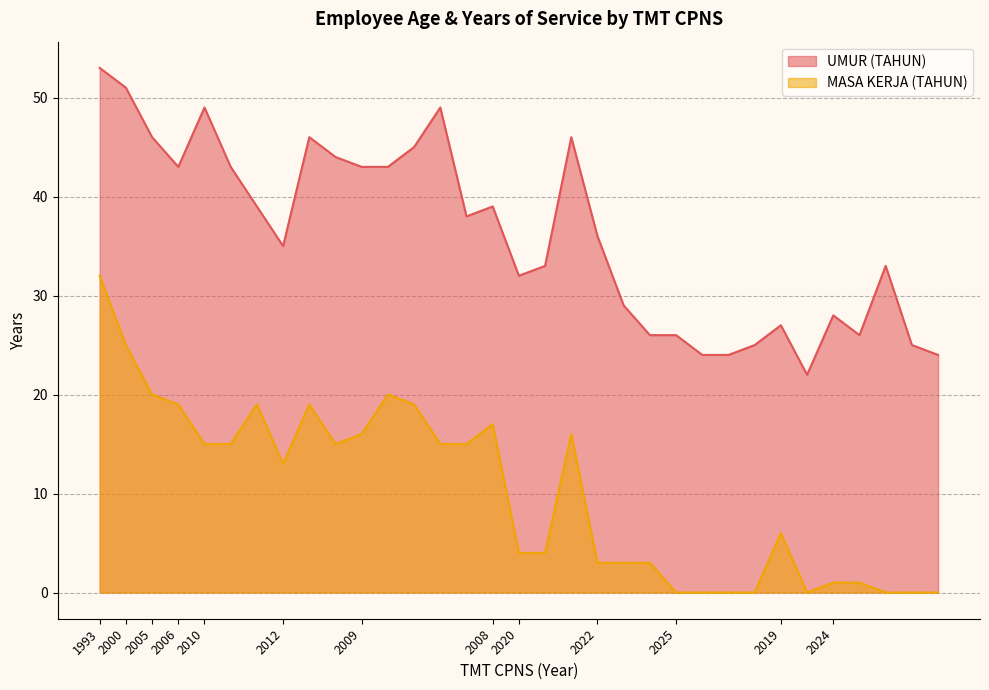

What is the average value of the MASA KERJA (TAHUN) series?

10